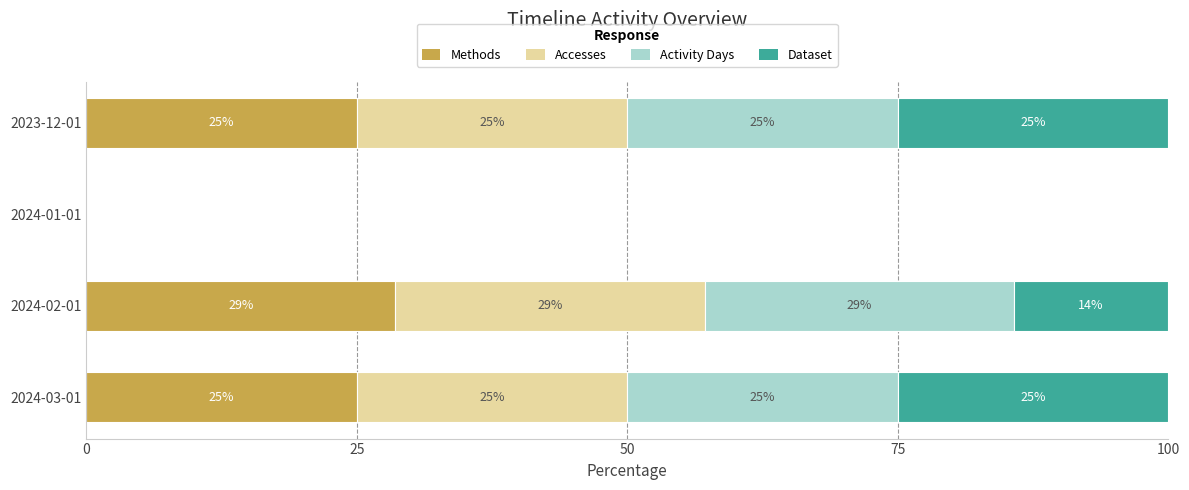

The Methods series shows 25.0 at 2023-12-01. True or false?

True